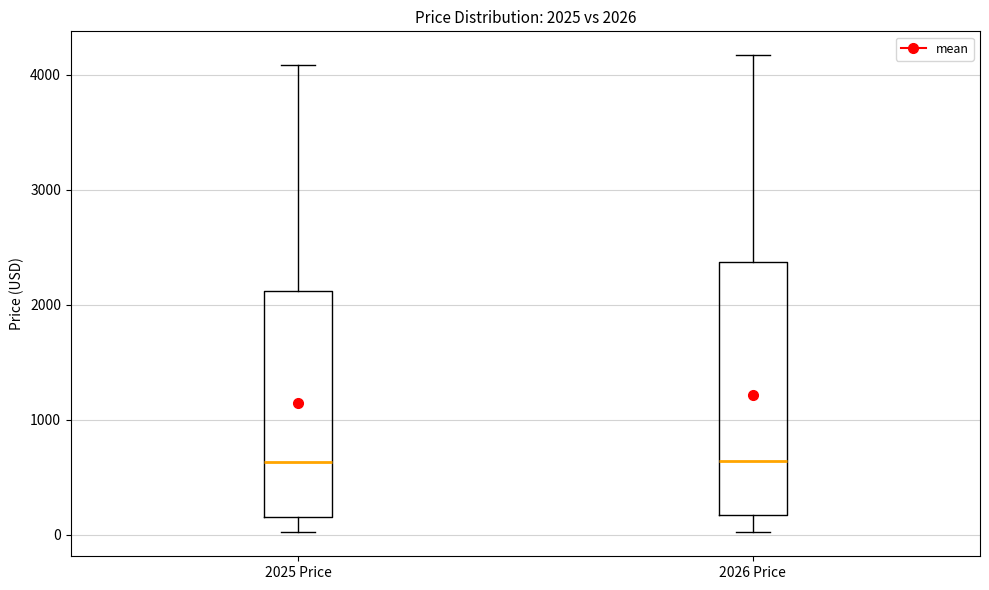

Which box is the tallest, from its lower edge to its upper edge?

2026 Price